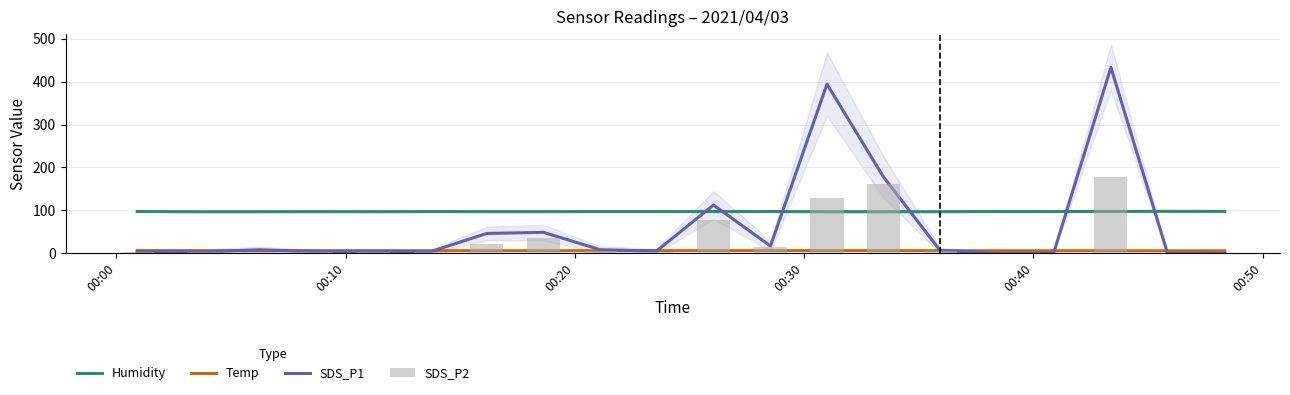

Where does the Humidity series first go above 97?

00:00